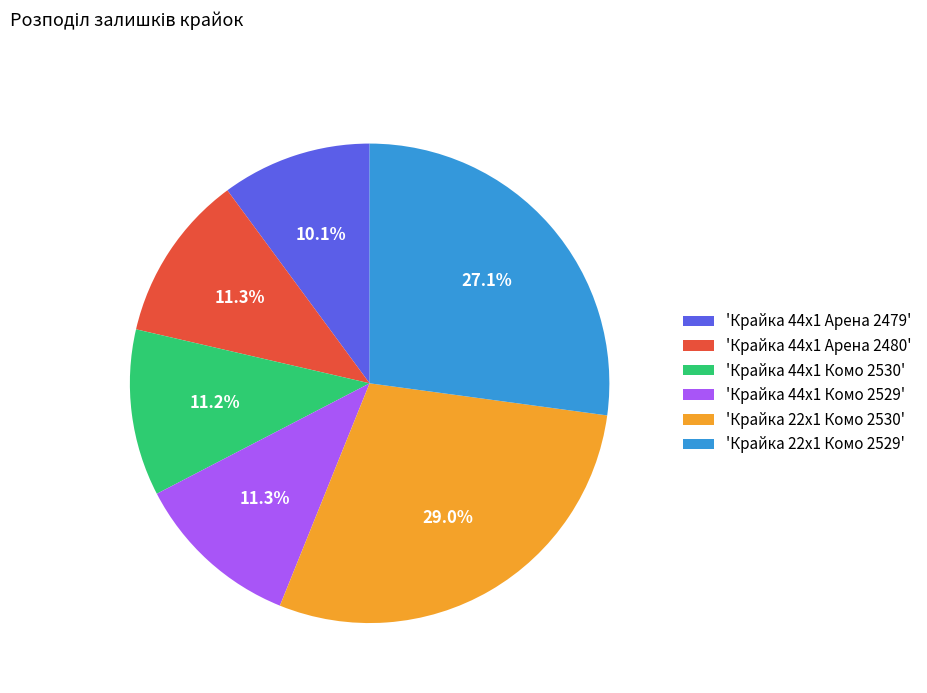

Which category has the biggest portion of the pie?

'Крайка 22x1 Комо 2530'